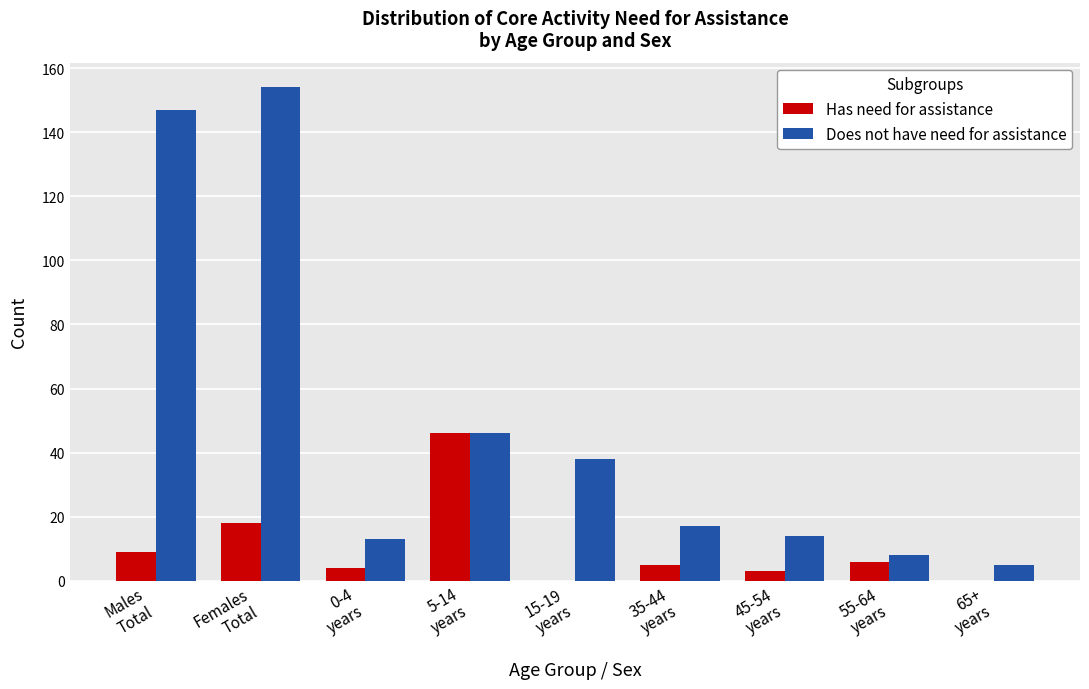

What is the sum of all Does not have need for assistance values?

442